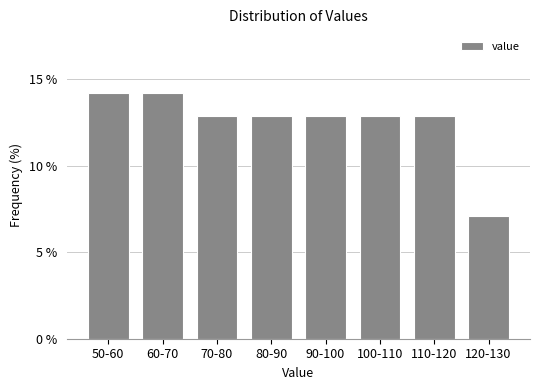

Reading right to left, list all the values displayed in this chart.

120-130=7.1	110-120=12.9	100-110=12.9	90-100=12.9	80-90=12.9	70-80=12.9	60-70=14.2	50-60=14.2